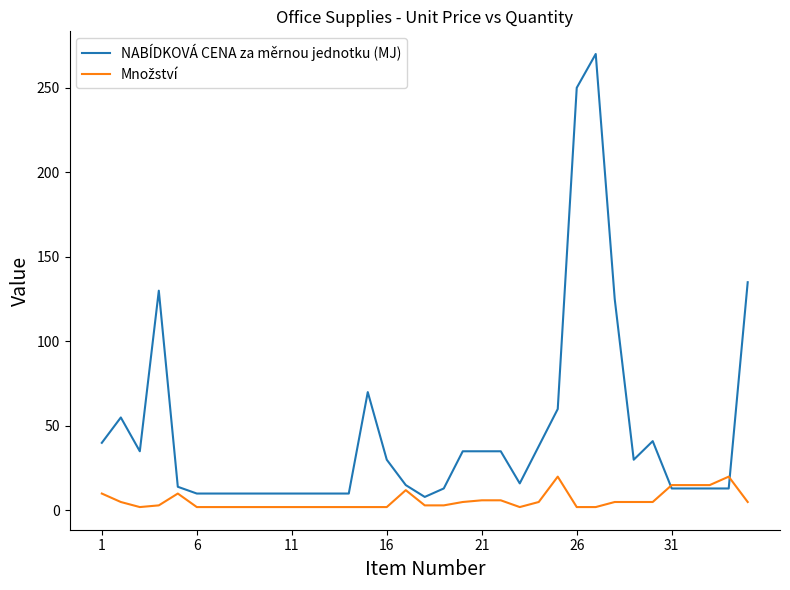

What is the highest value of the NABÍDKOVÁ CENA za měrnou jednotku (MJ) series?

270